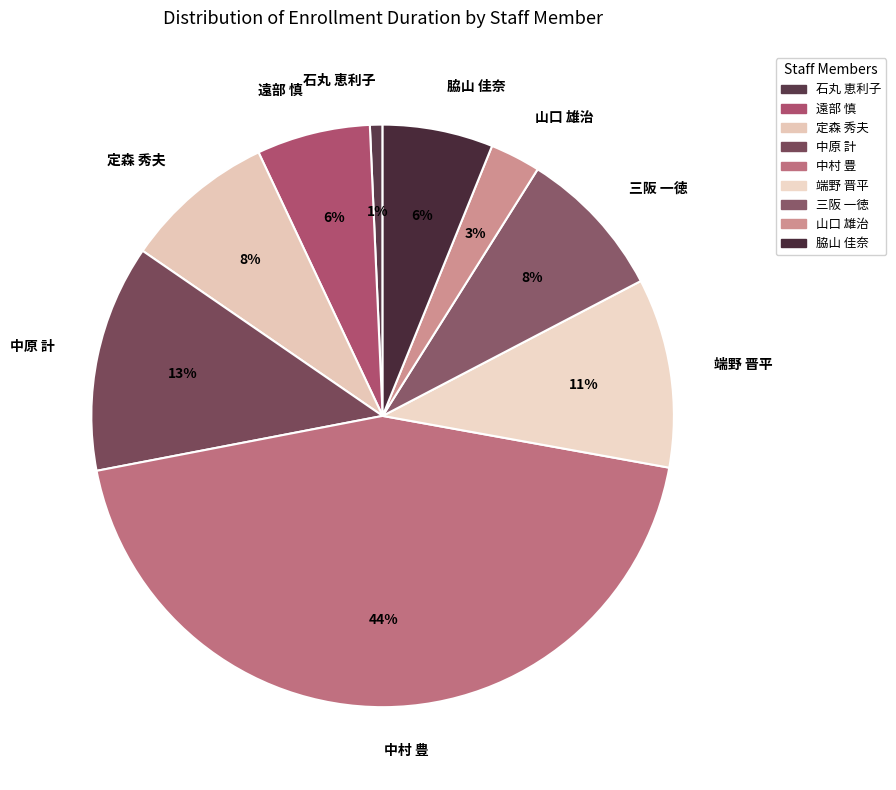

Which slice is the largest?

中村 豊